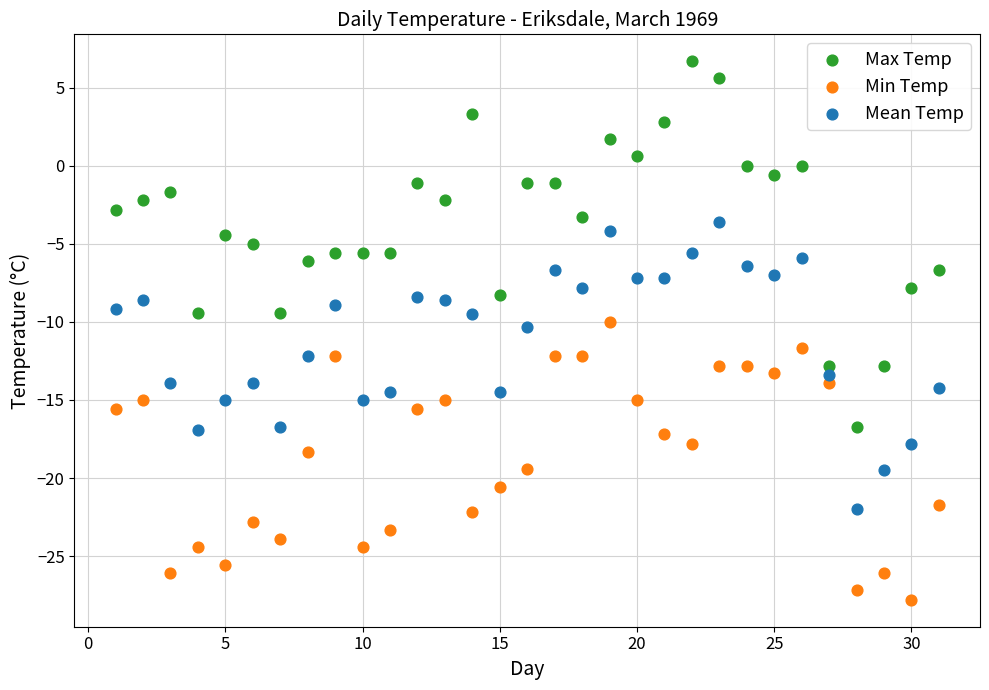

Which series contains the highest Y value?

Max Temp